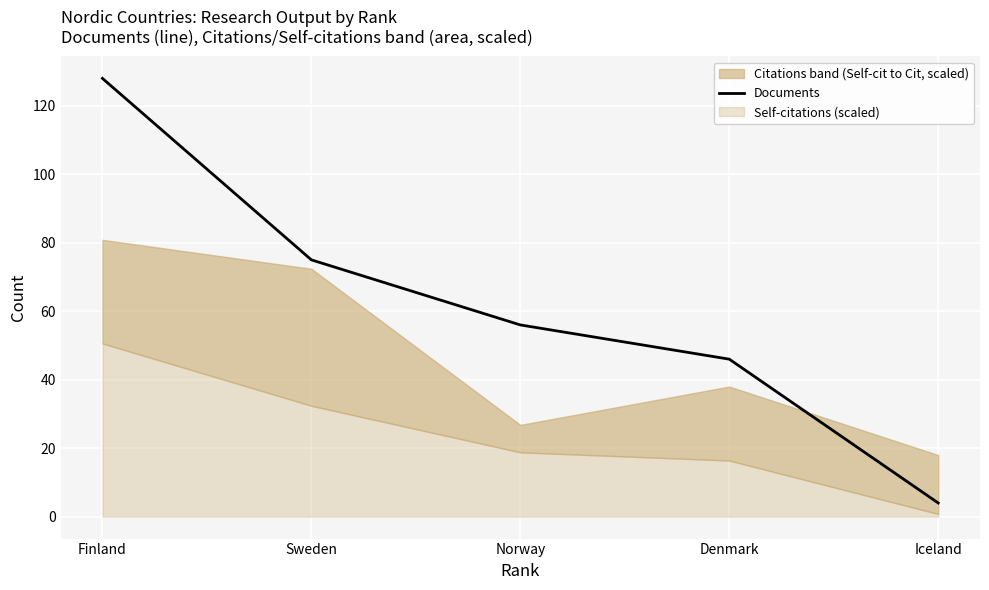

Is it true that the value at Iceland is 1?

False